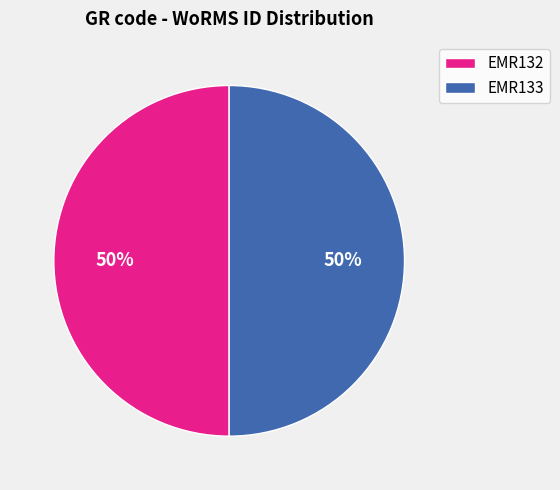

Is the sum of EMR132 and EMR133 greater than half?

Yes